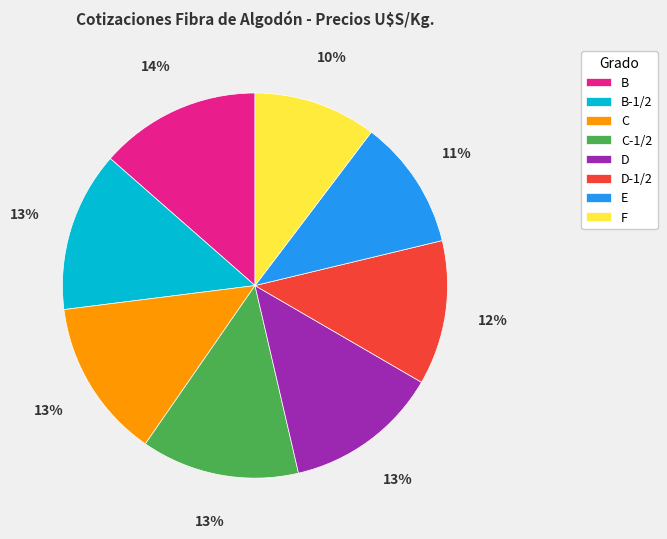

Which category has the smallest portion of the pie?

F